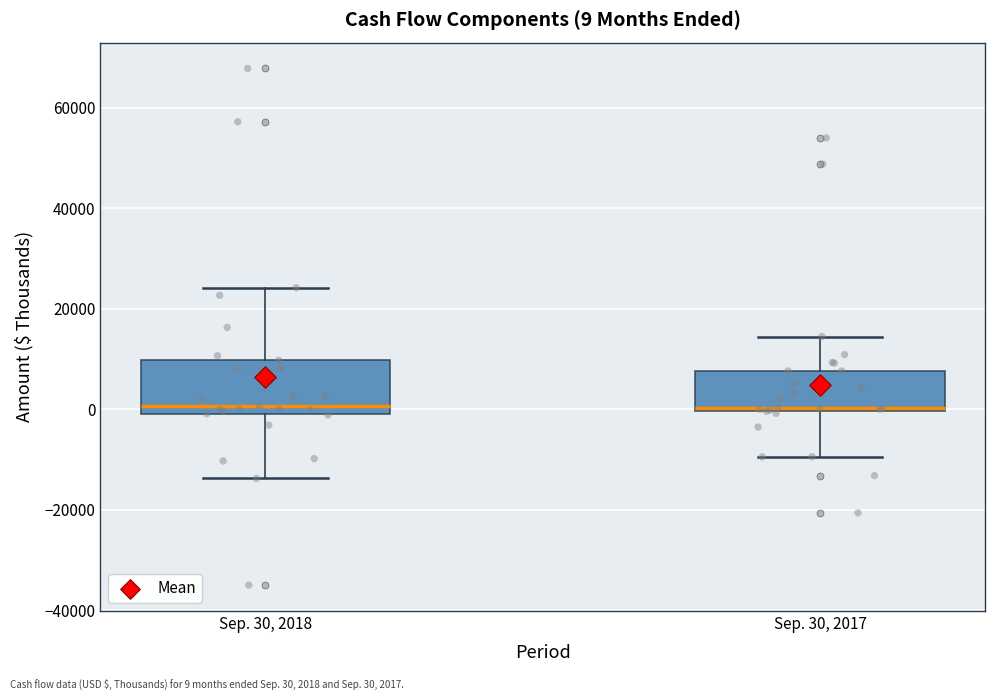

Comparing the boxes themselves (not the whiskers), which one is the tallest?

Sep. 30, 2018